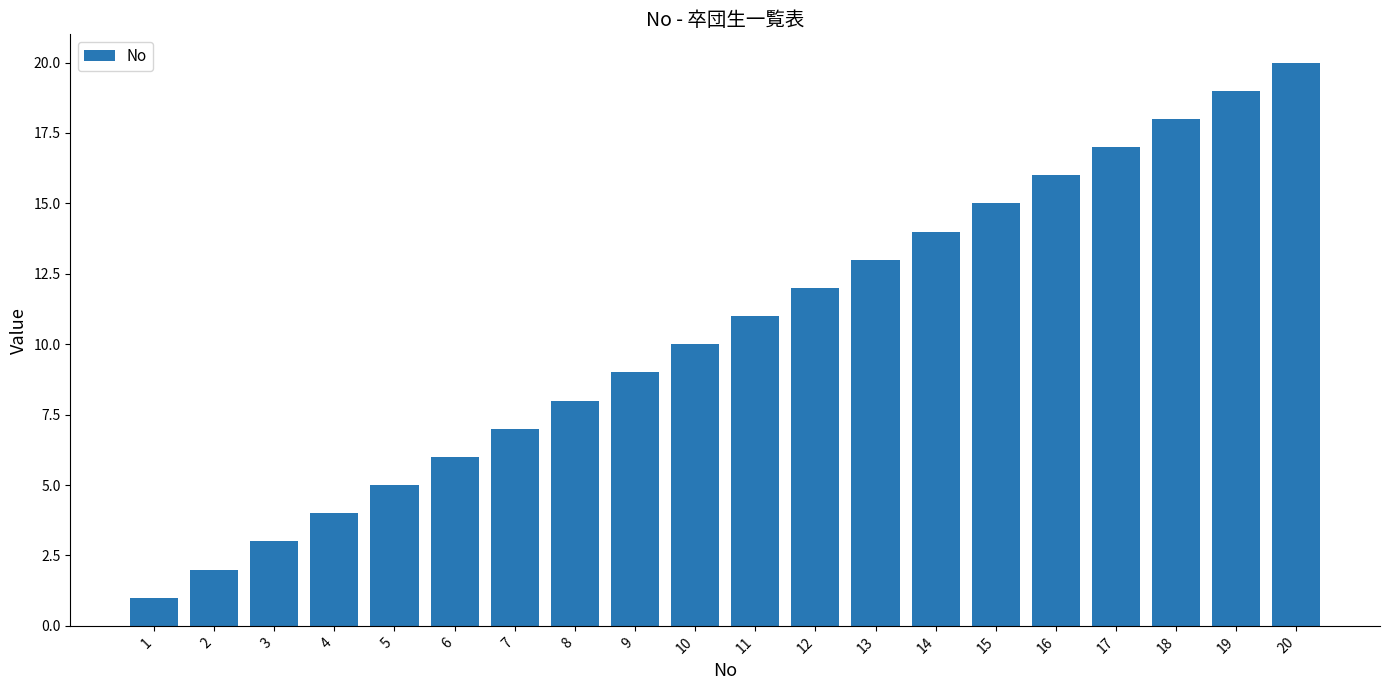

What is the difference between the values at 3 and 7?

4